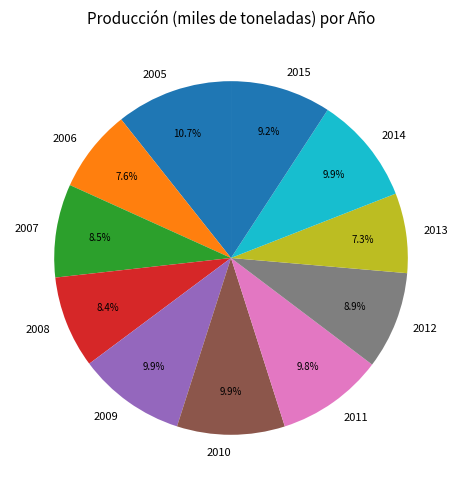

The 2010 slice represents 10% of the pie. True or false?

True